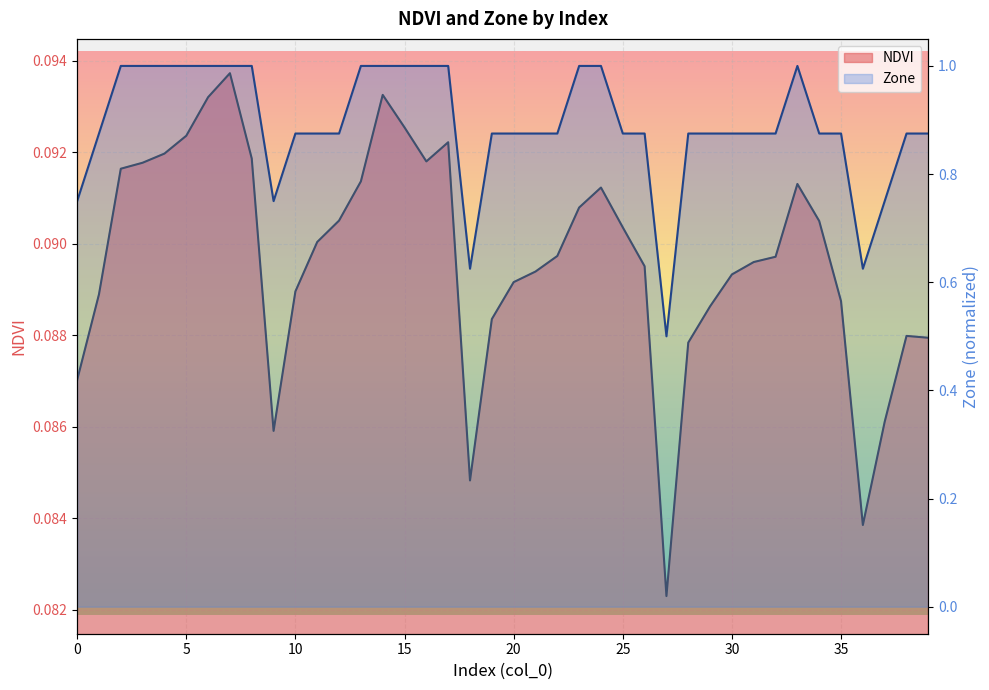

True or false: NDVI has more than 1 interior local peaks.

True